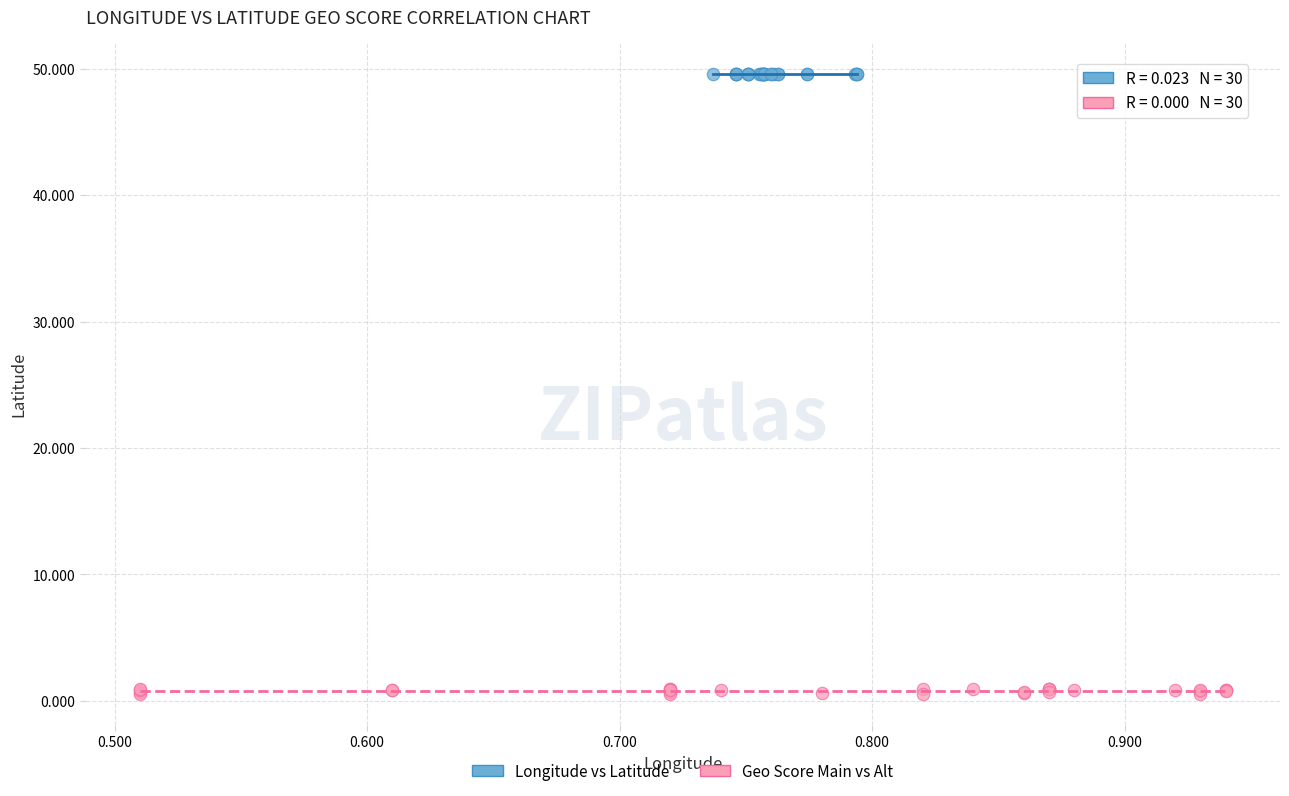

Which series contains the lowest Y value?

Geo Score Main vs Alt